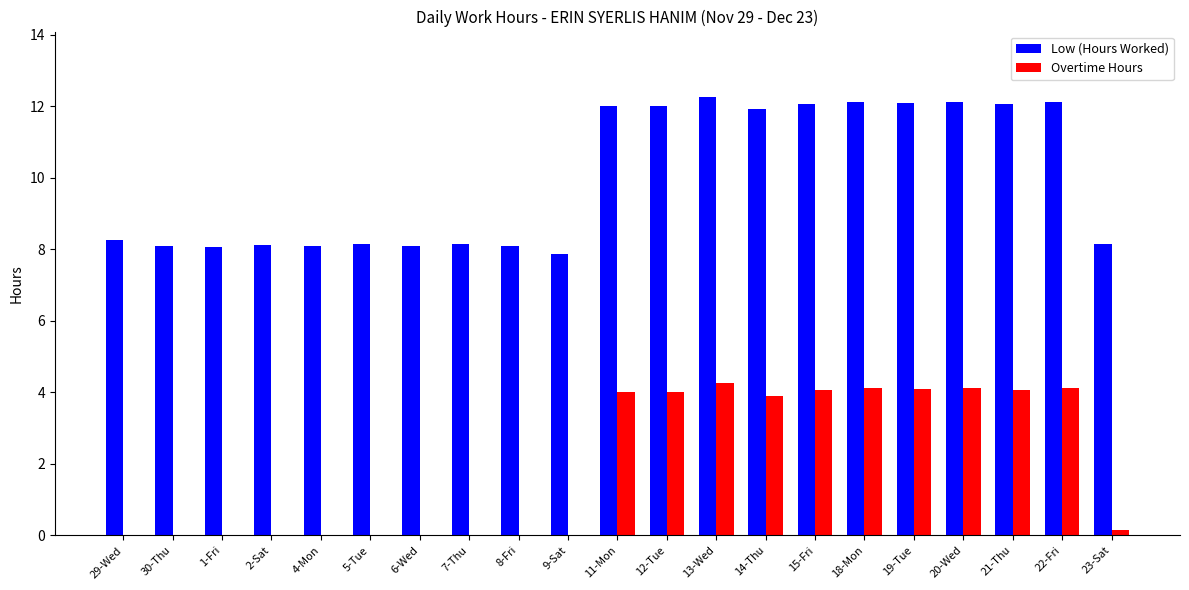

What is the sum of the Overtime Hours values at 5-Tue and 21-Thu?

4.1